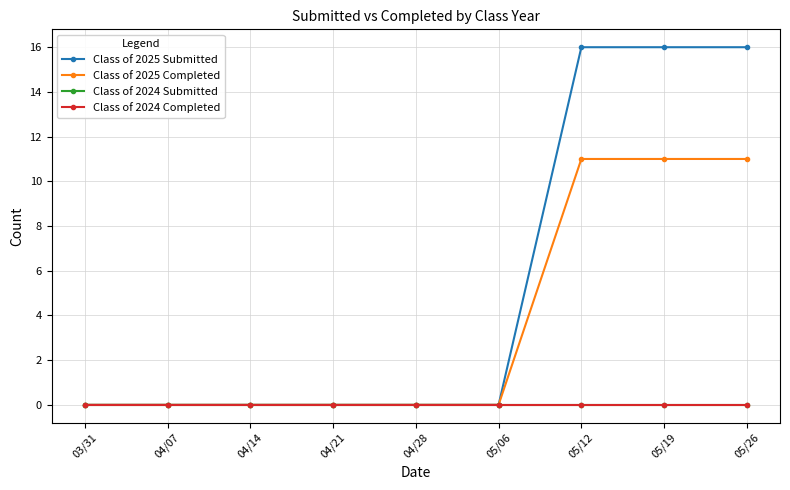

What position from the right is 03/31?

9